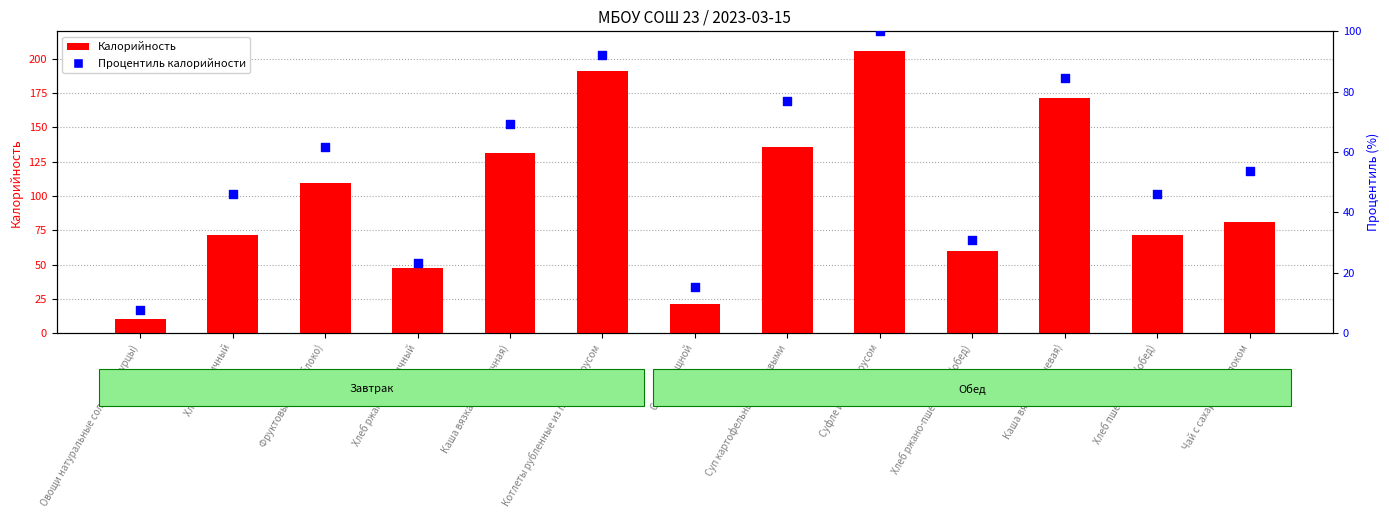

Which series reaches the maximum Y coordinate?

Калорийность